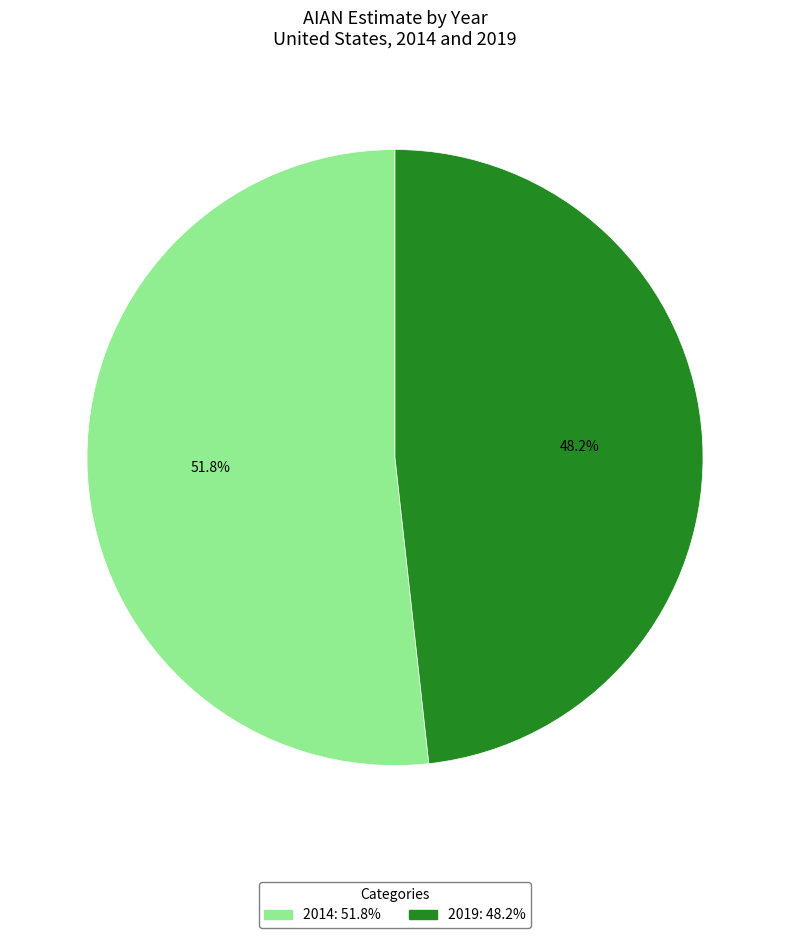

To the nearest percent, what is the difference between the 2014 and 2019 slice percentages?

4%